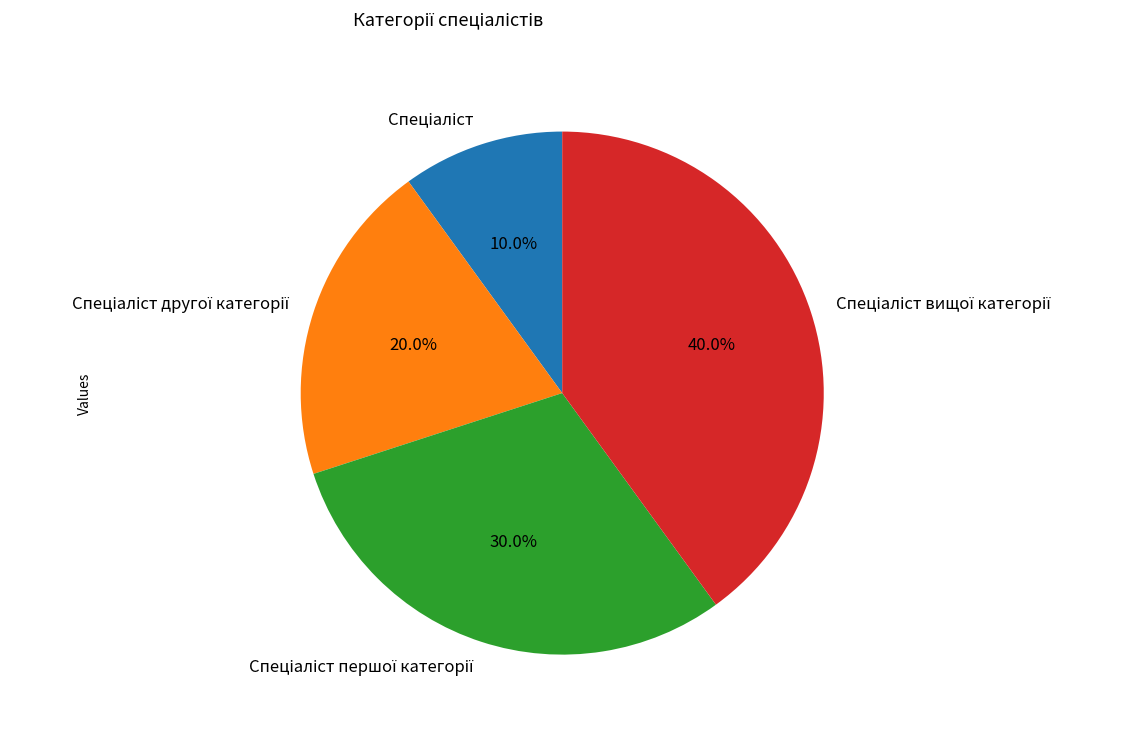

Does any single category account for the majority?

No